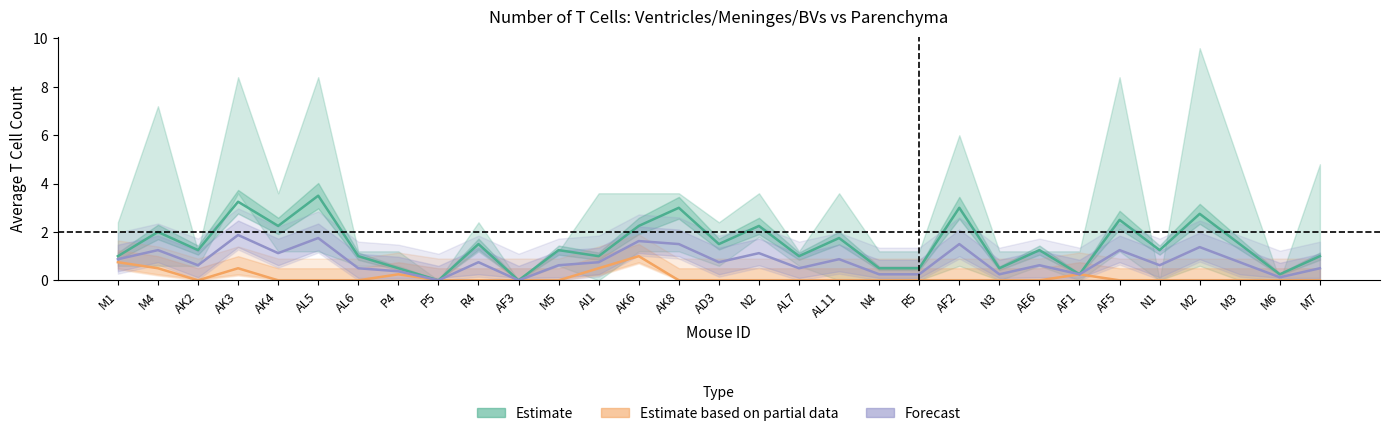

At which category does Estimate (Ventricles AVG) reach its first local peak?

M4